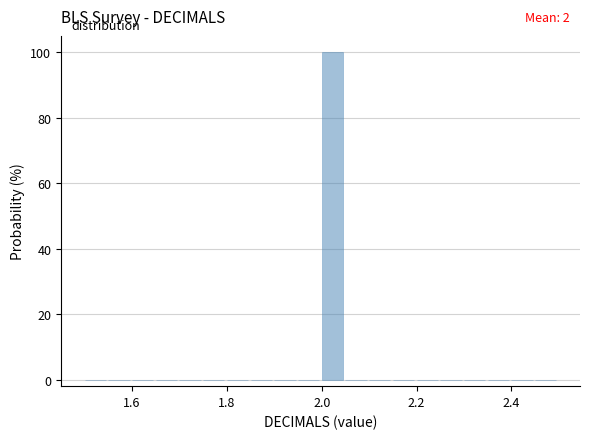

Read against the x-axis, roughly where is the centre of the tallest bar?

2.02